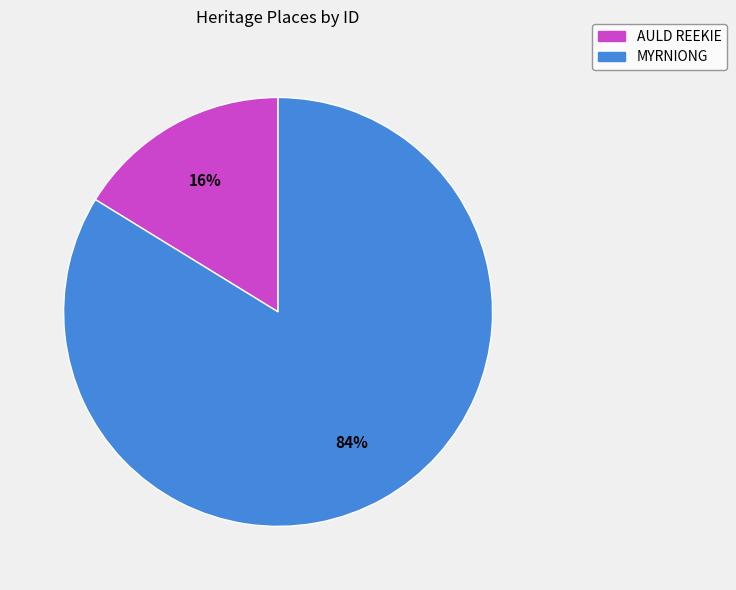

How many segments does this pie chart have?

2